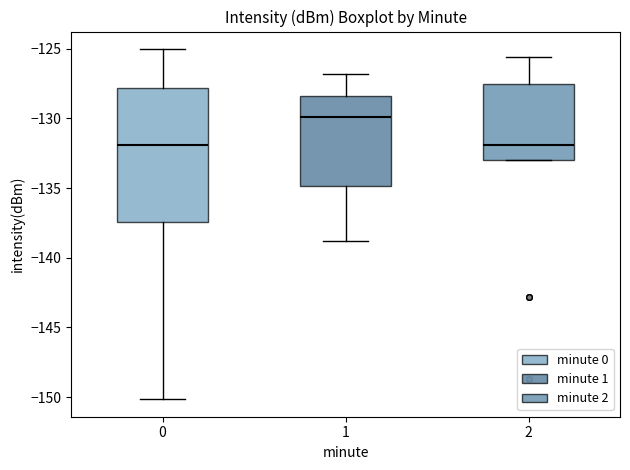

Where does the upper whisker of the box at x = 2 end on the y-axis? The values are not printed on the chart, so give them approximately, as read against the axis.

-125.5